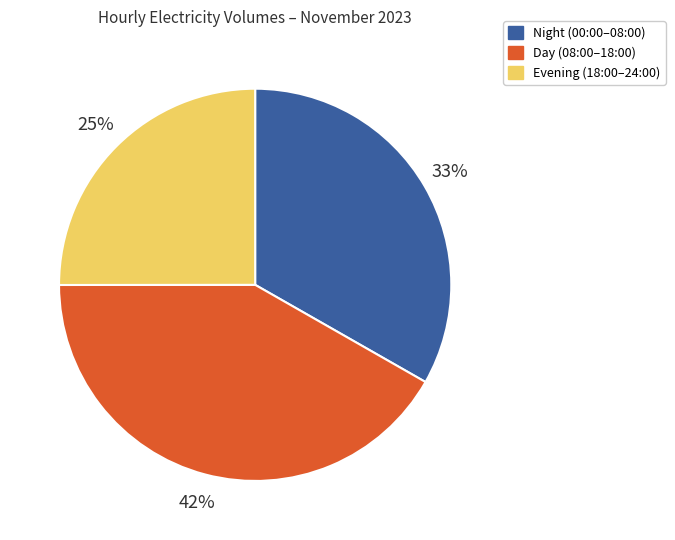

What is the ratio of the value at Night (00:00–08:00) to the value at Evening (18:00–24:00)?

1.3